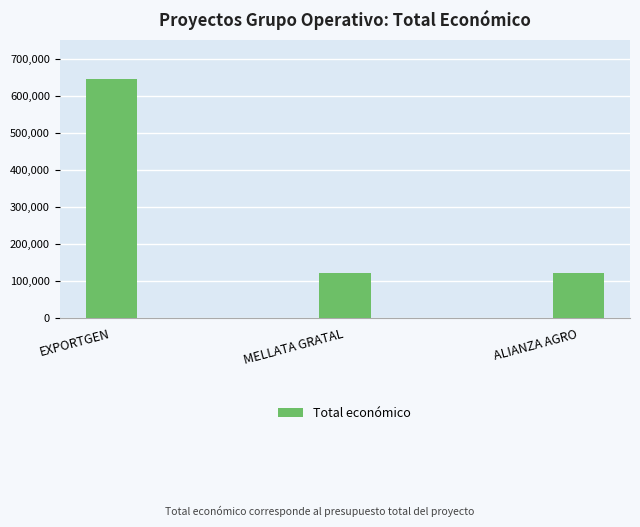

What is the difference between the maximum and second lowest values?

524817